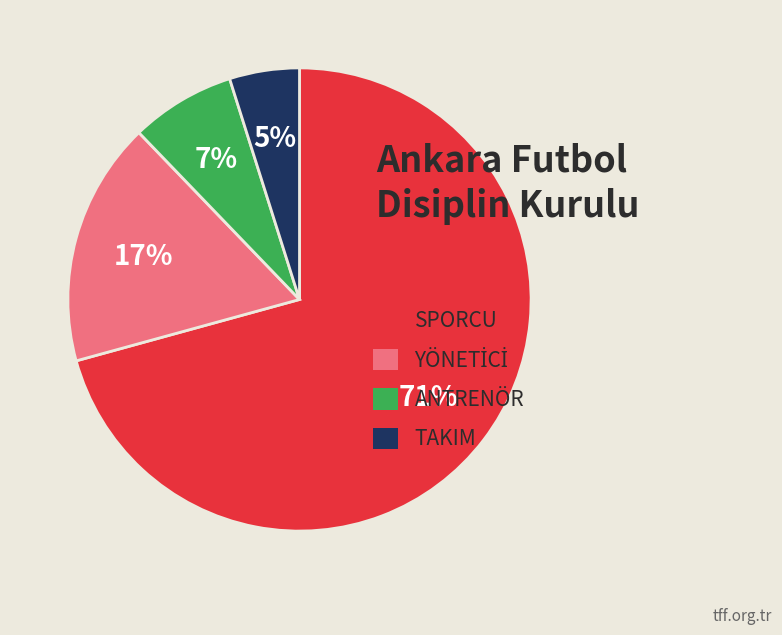

Which has a higher value, ANTRENÖR or TAKIM?

ANTRENÖR